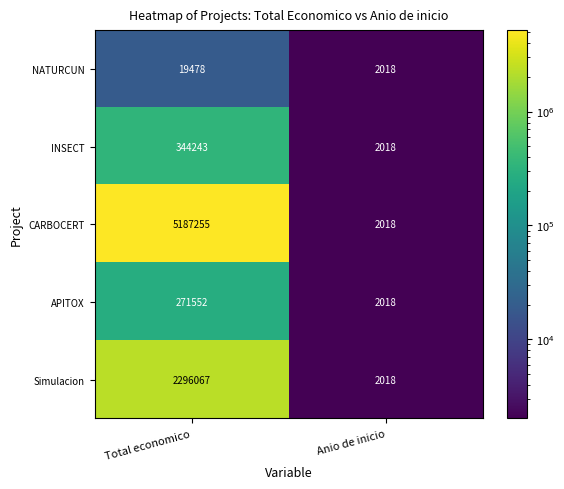

Which label corresponds to the smallest value in the chart?

Anio de inicio